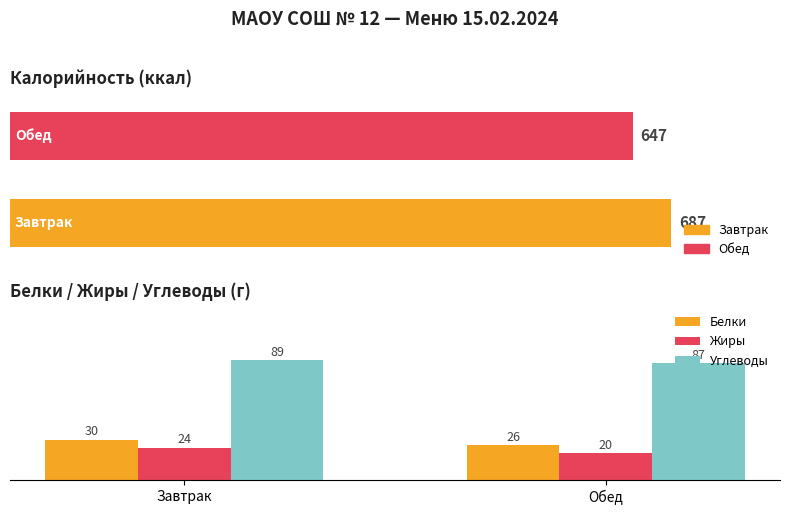

Which series has the widest spread of values?

Белки